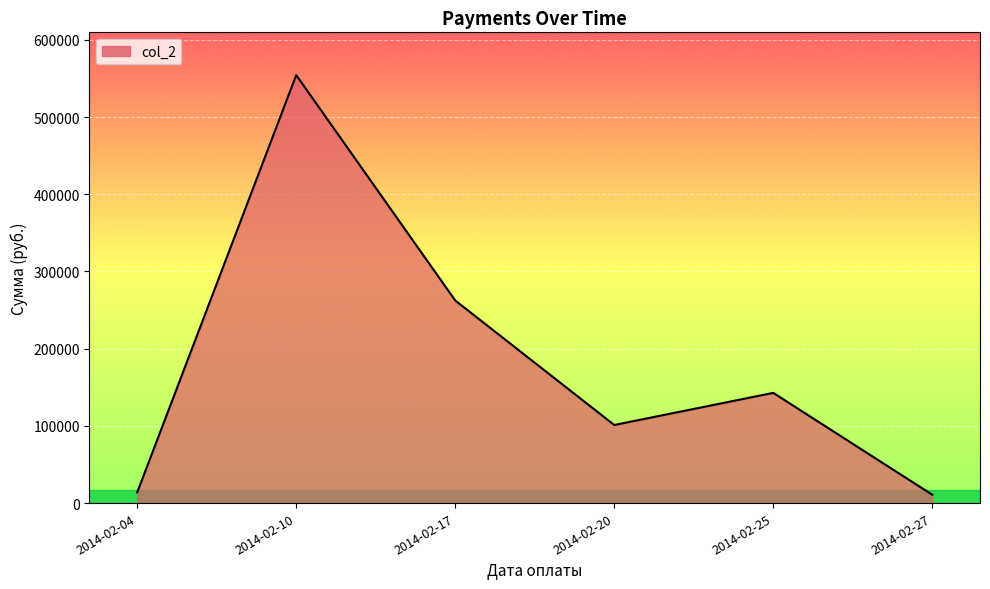

True or false: the data shows 4230.4 at 2014-02-17.

False